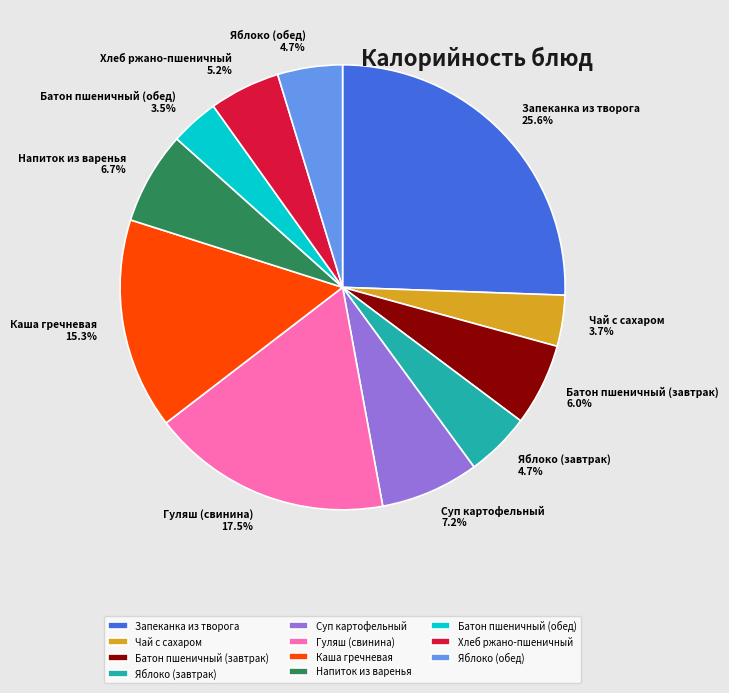

Do Каша гречневая and Батон пшеничный (обед) together represent more than half of the pie?

No